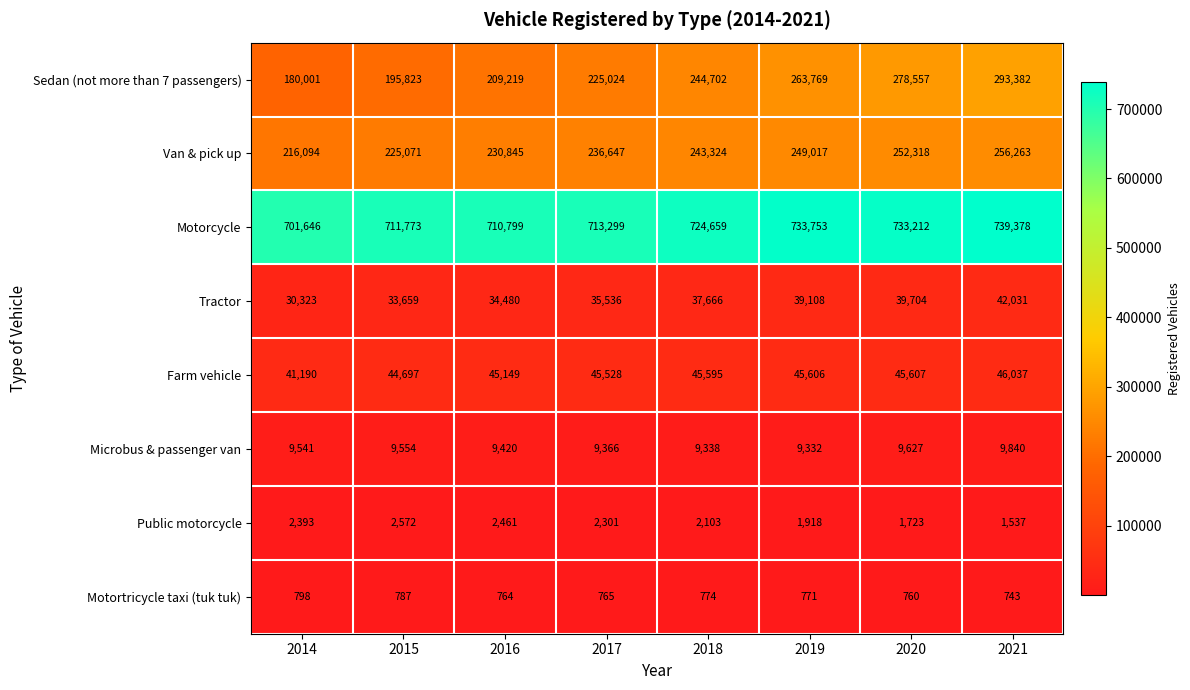

How many categories are shown in the chart?

8